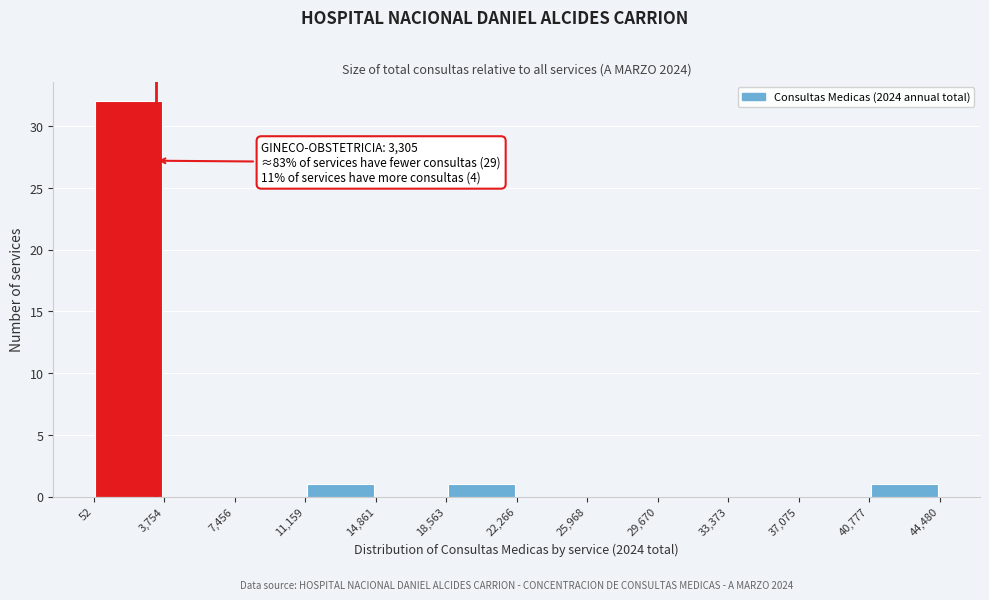

Over which range of the x-axis is the bar tallest?

52 to 3,754